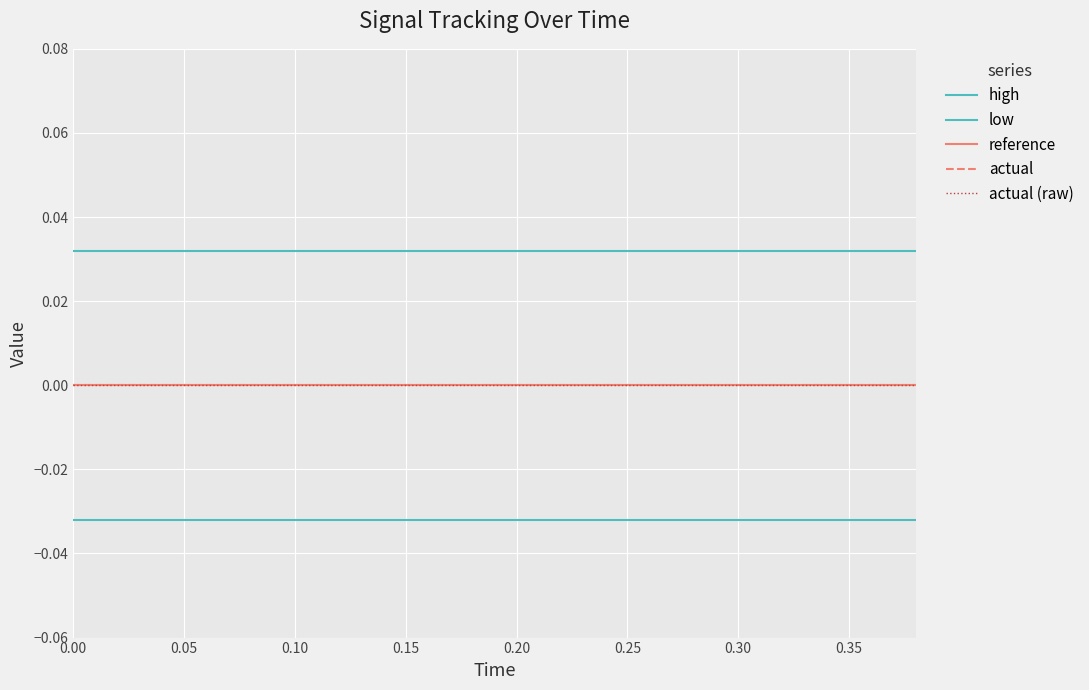

Which series has the largest total across all categories?

high